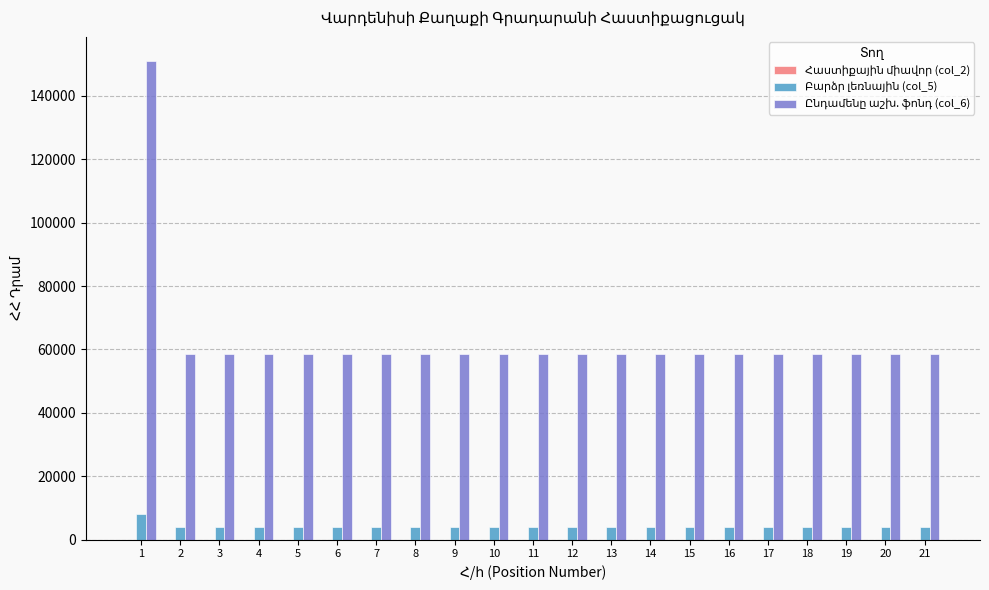

What is the maximum value shown in the chart?

151000.0